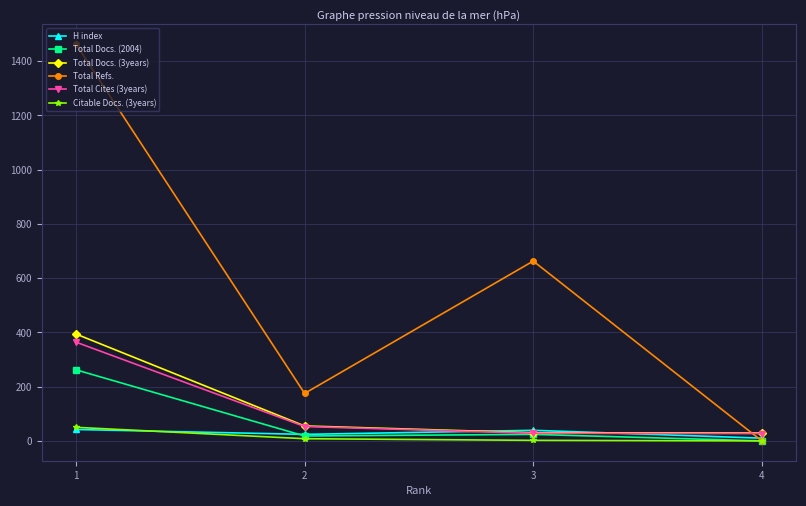

At how many categories does at least one series exceed 693?

1